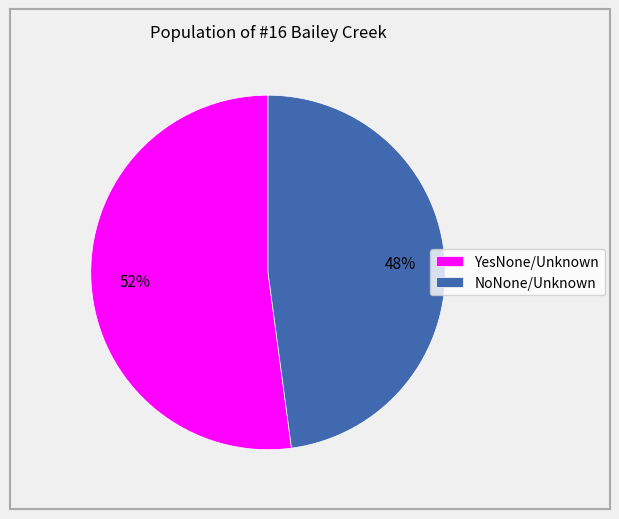

Does NoNone/Unknown account for over 50% of the chart?

No